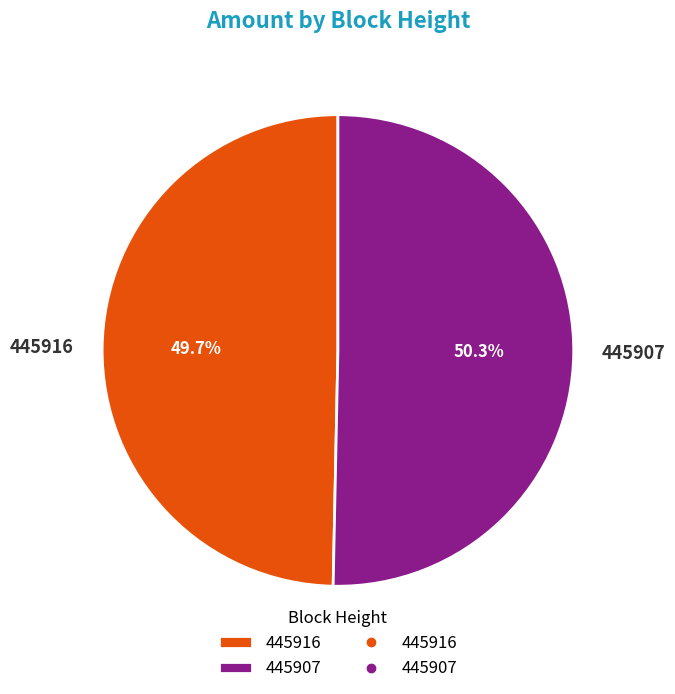

Rank the categories by value from lowest to highest.

445916, 445907